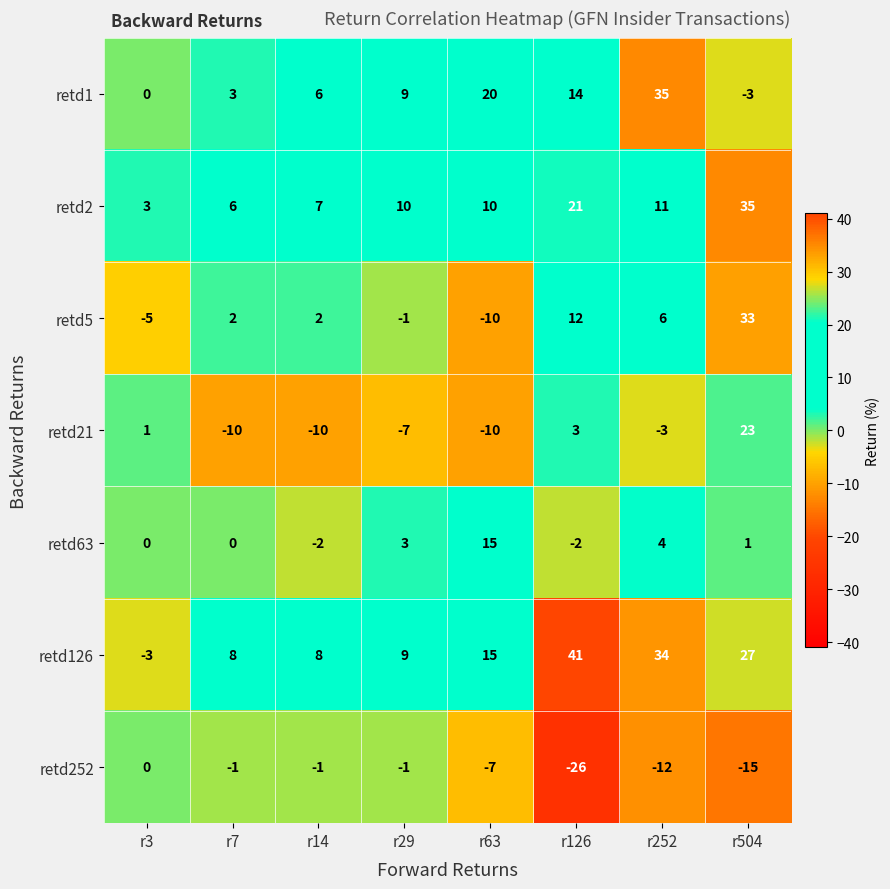

What is the spread (max minus min) of values at r7?

18